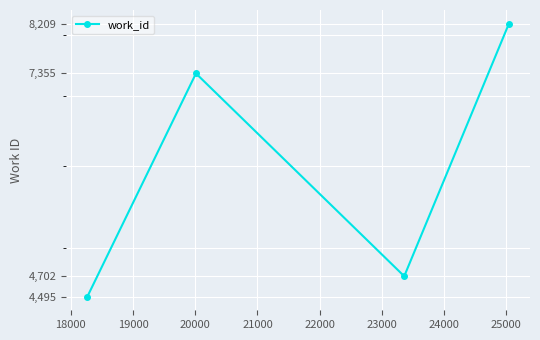

Reading left to right, list all the values displayed in this chart.

4495	7355	4702	8209